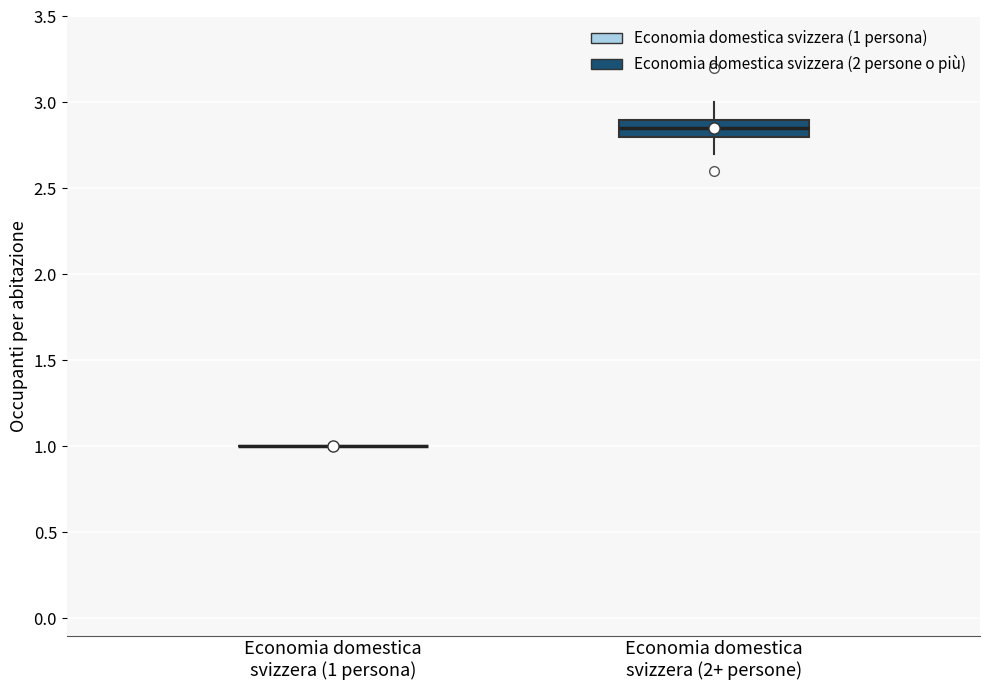

Which box is the tallest, from its lower edge to its upper edge?

Economia domestica svizzera (2+ persone)